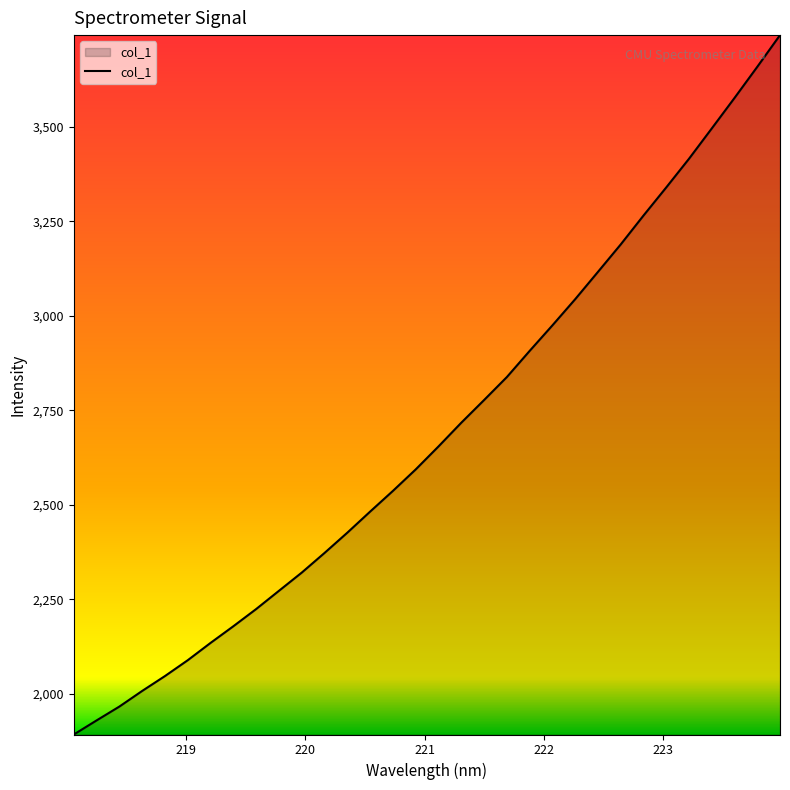

What is the difference between the second highest and minimum values?

1765.9